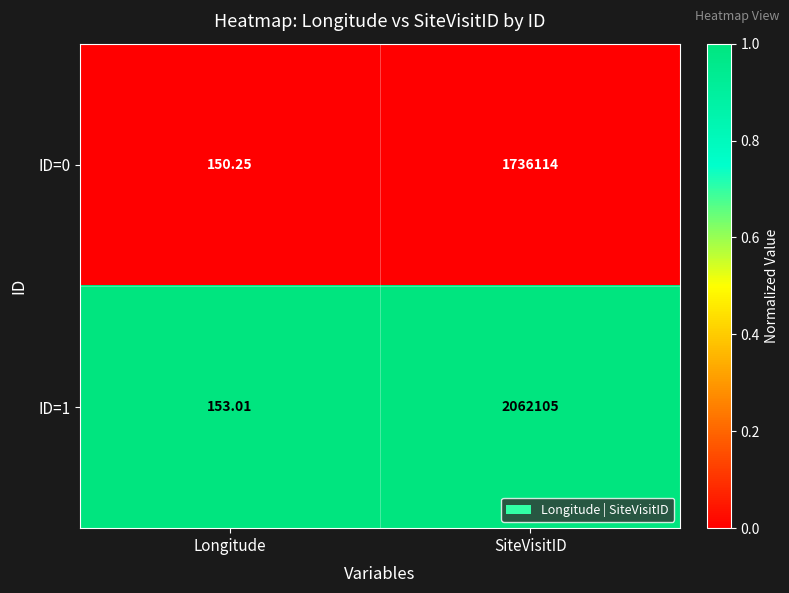

Which category has the lowest value across all series?

Longitude